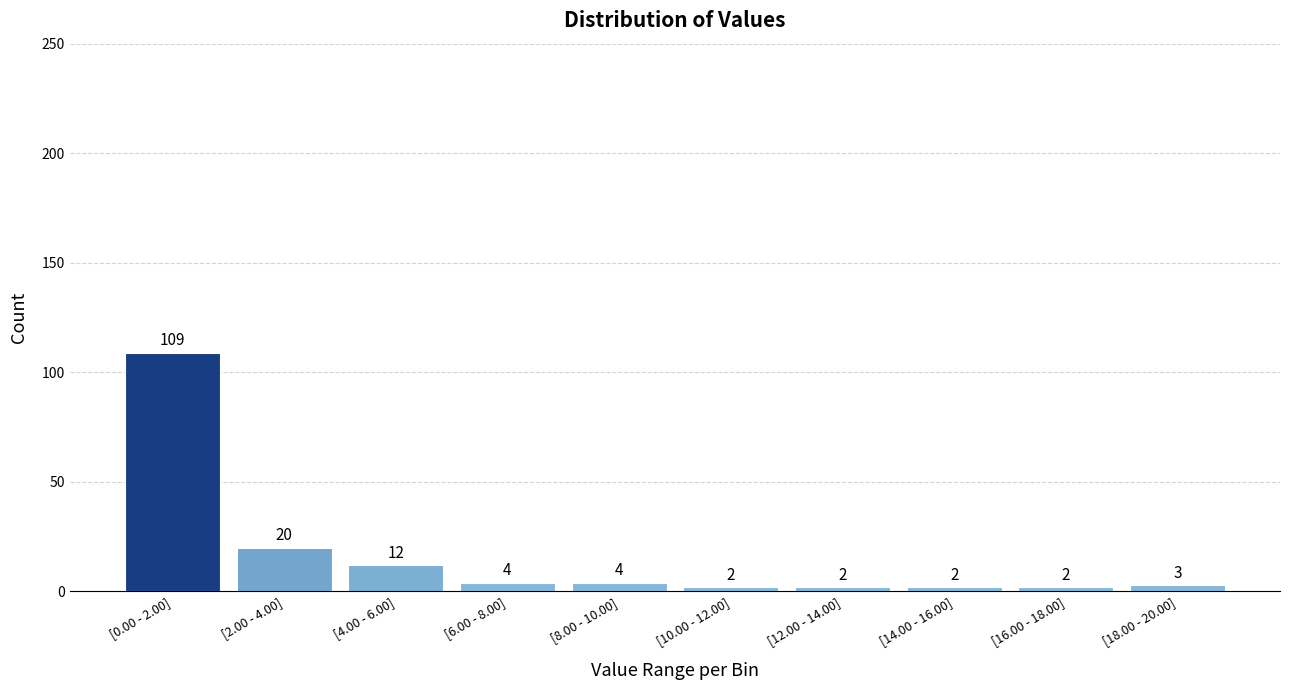

Reading left to right, list all the values displayed in this chart.

109	20	12	4	4	2	2	2	2	3